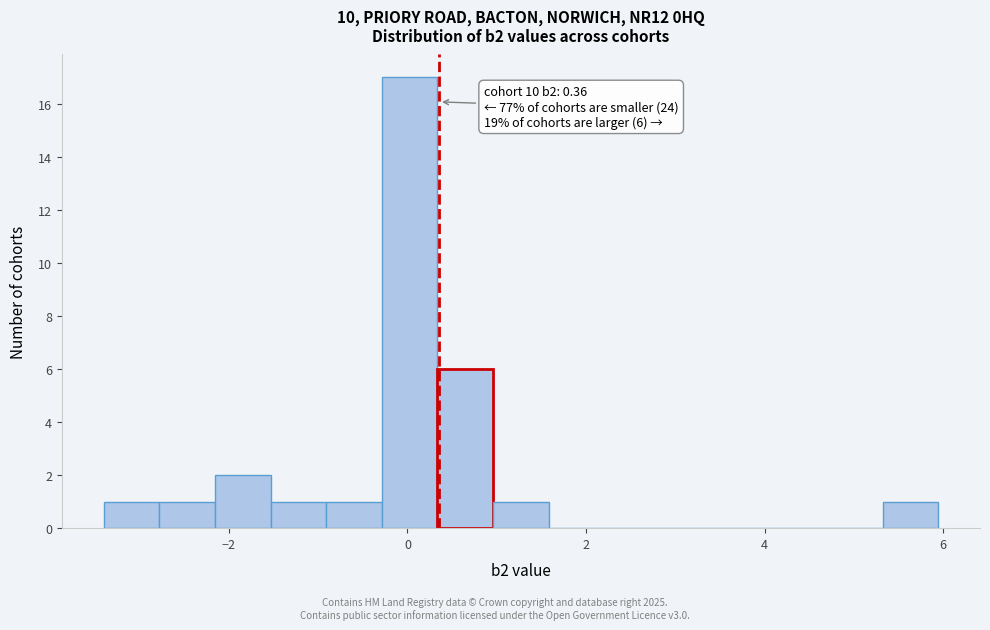

Around what value on the x-axis is the tallest bar? Give the approximate position of its centre, as read against the axis.

0.0